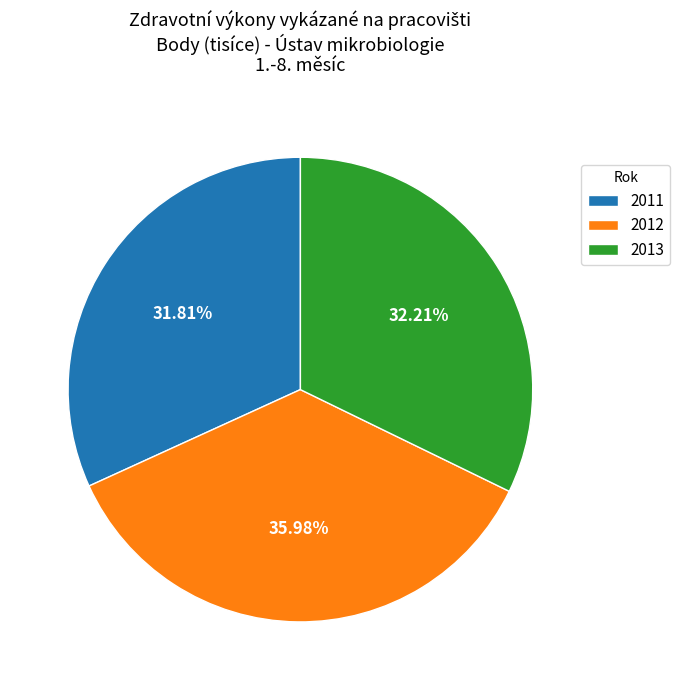

What percentage do 2012 and 2011 together represent?

67.8%